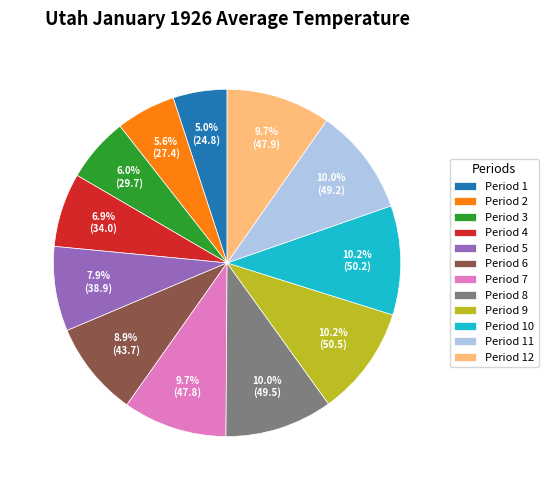

Count the number of slices in the pie.

12